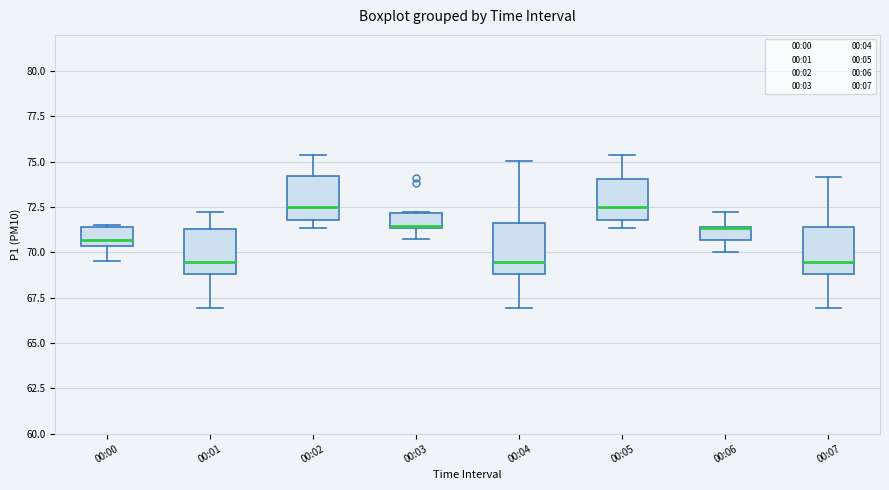

Where is the lower edge of the box for 00:00 on the y-axis? The values are not printed on the chart, so give them approximately, as read against the axis.

70.5